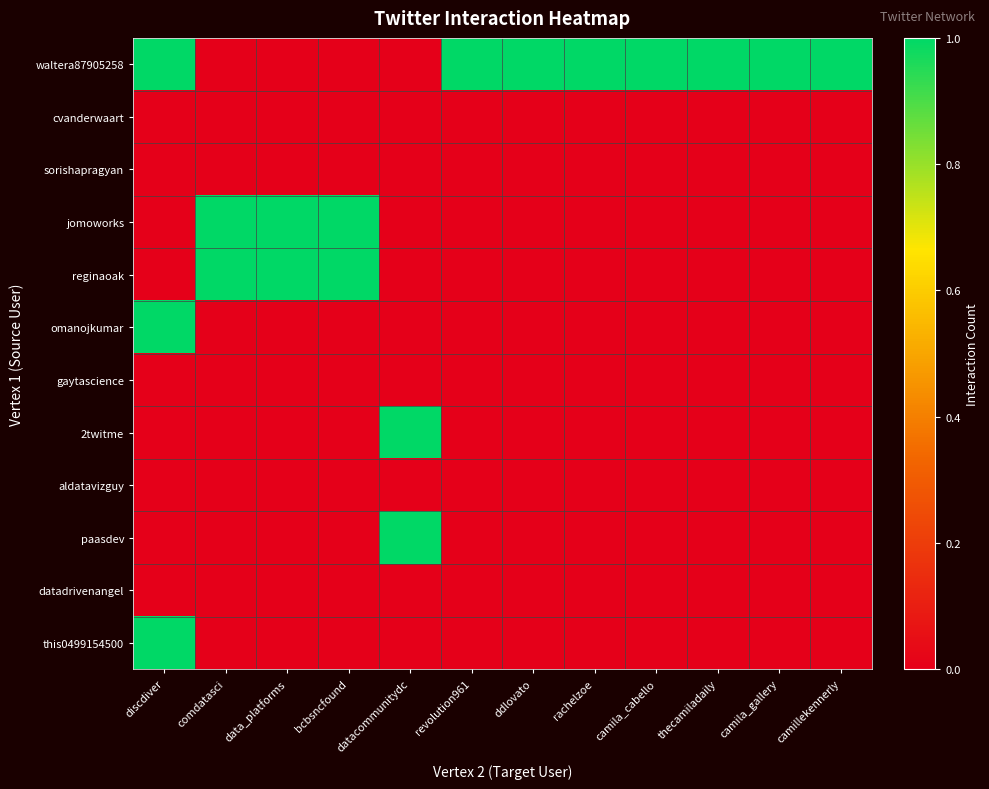

What is the total value across all series at bcbsncfound?

2